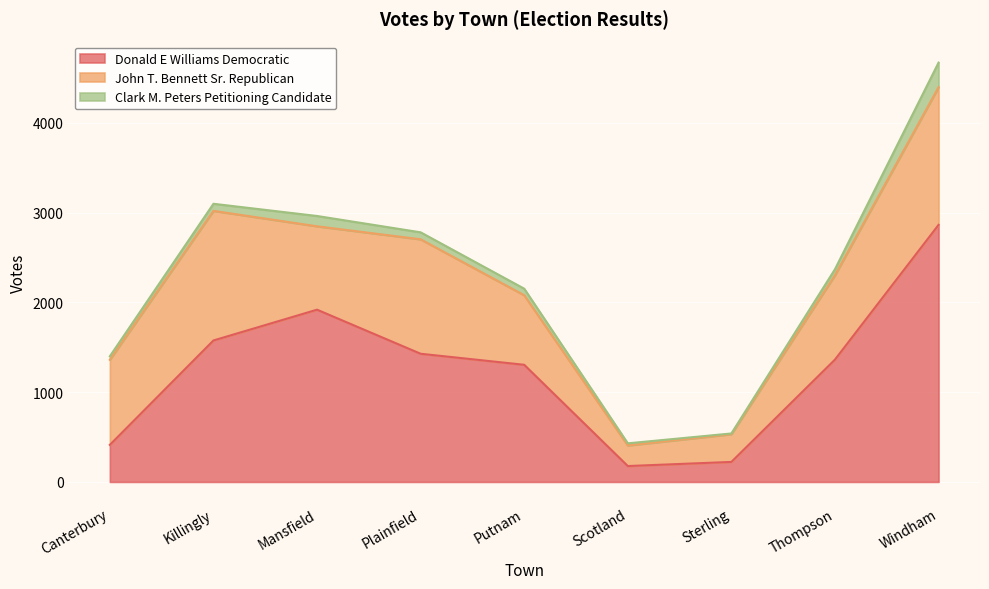

What is the label of the 6th point from the right?

Plainfield